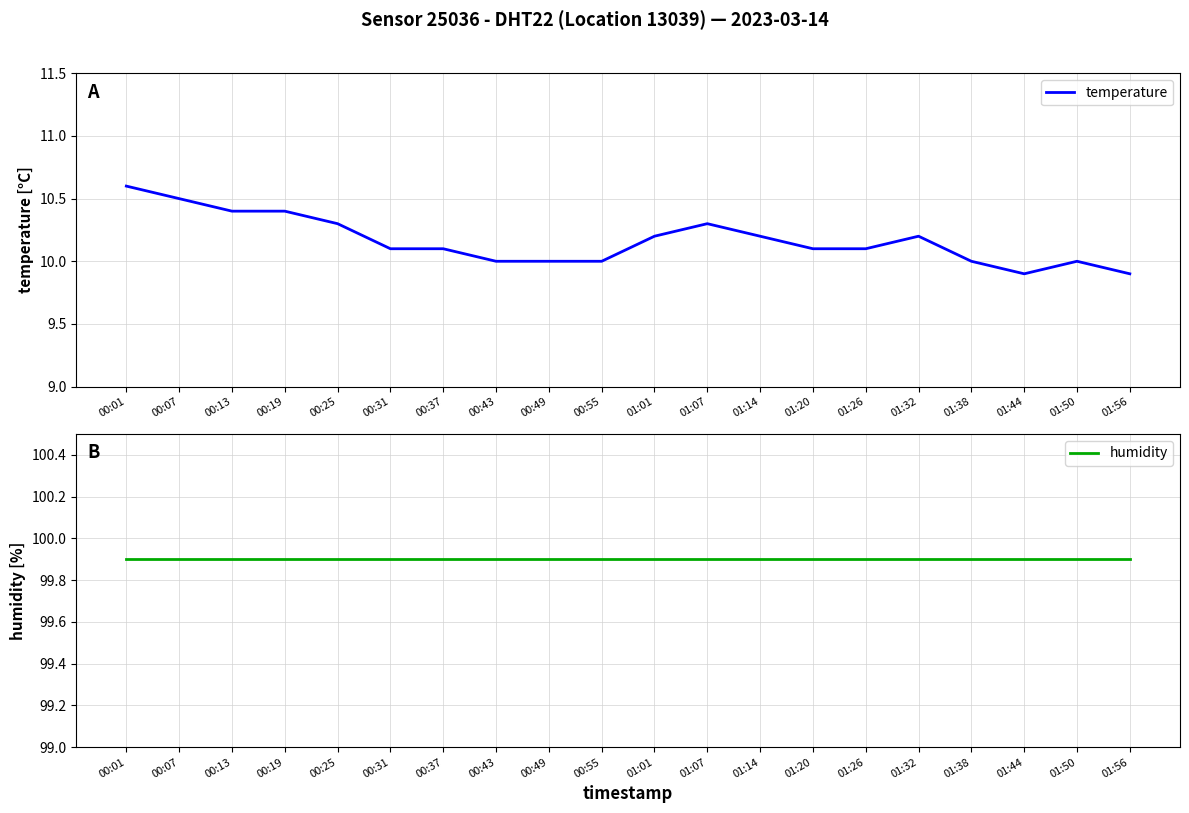

Reading right to left, extract all data points from this chart.

temperature: 9.9	10.0	9.9	10.0	10.2	10.1	10.1	10.2	10.3	10.2	10.0	10.0	10.0	10.1	10.1	10.3	10.4	10.4	10.5	10.6
humidity: 99.9	99.9	99.9	99.9	99.9	99.9	99.9	99.9	99.9	99.9	99.9	99.9	99.9	99.9	99.9	99.9	99.9	99.9	99.9	99.9